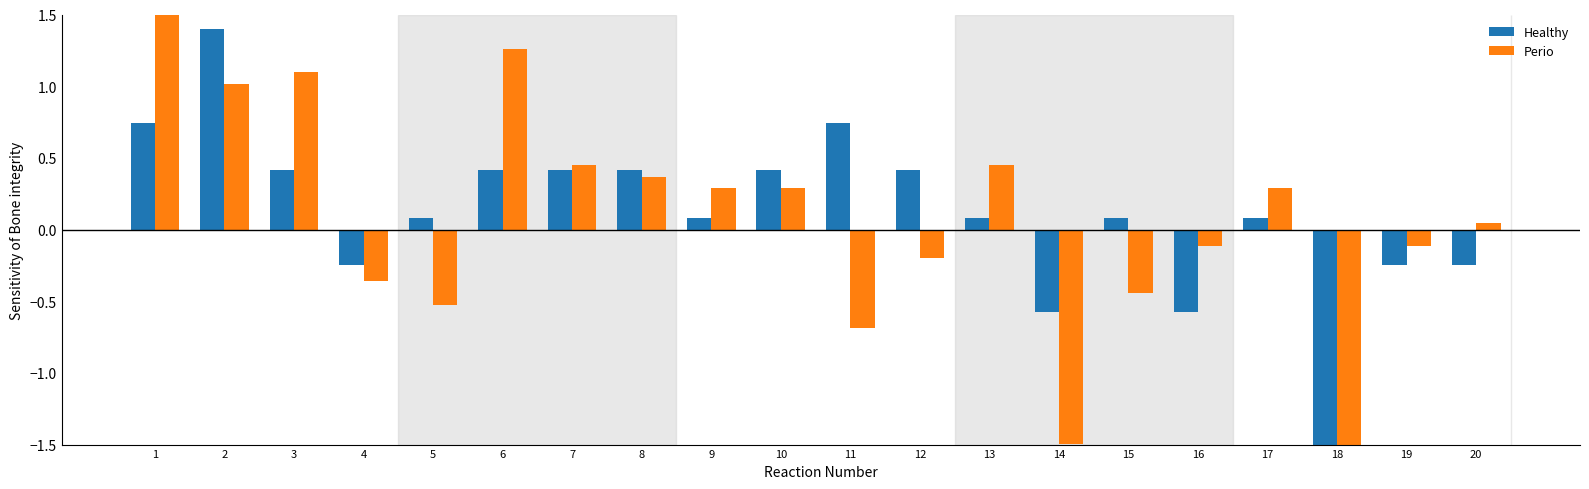

What is the sum of the Healthy values at 7 and 4?

0.2